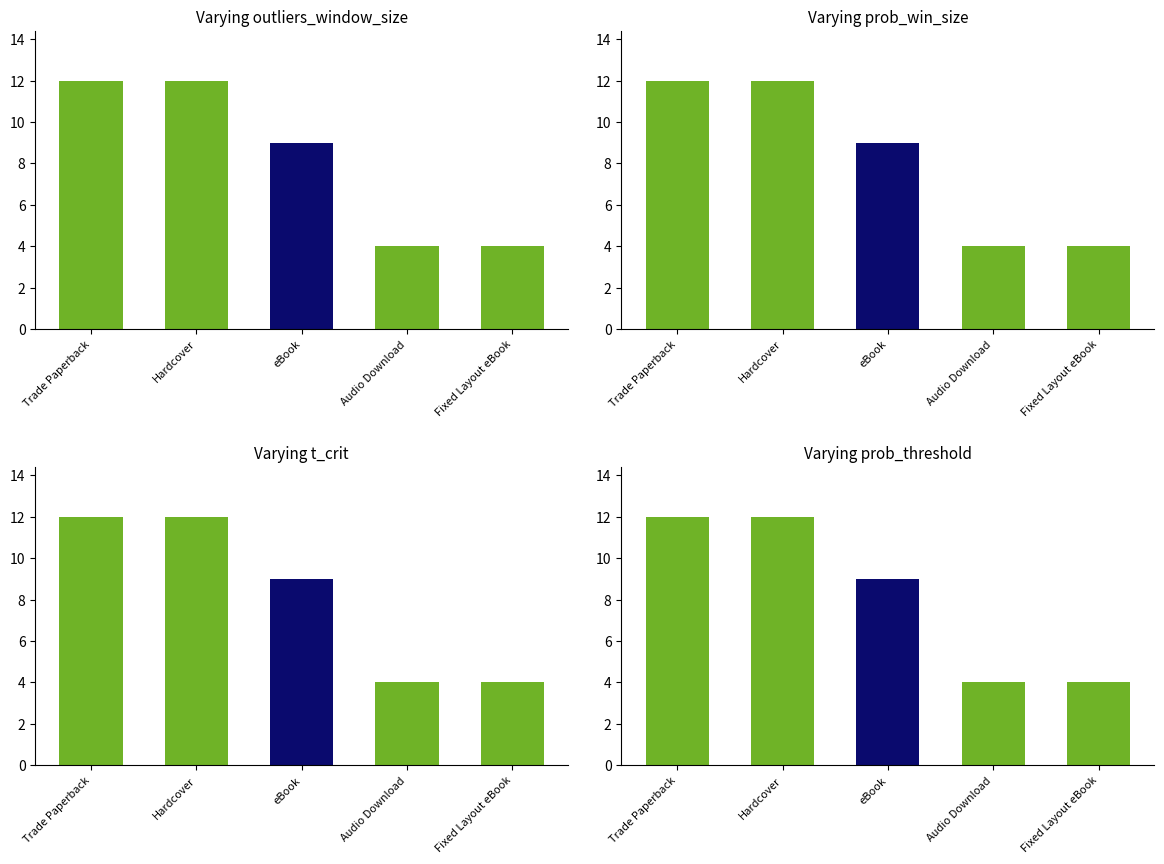

What value does the data have at eBook?

9